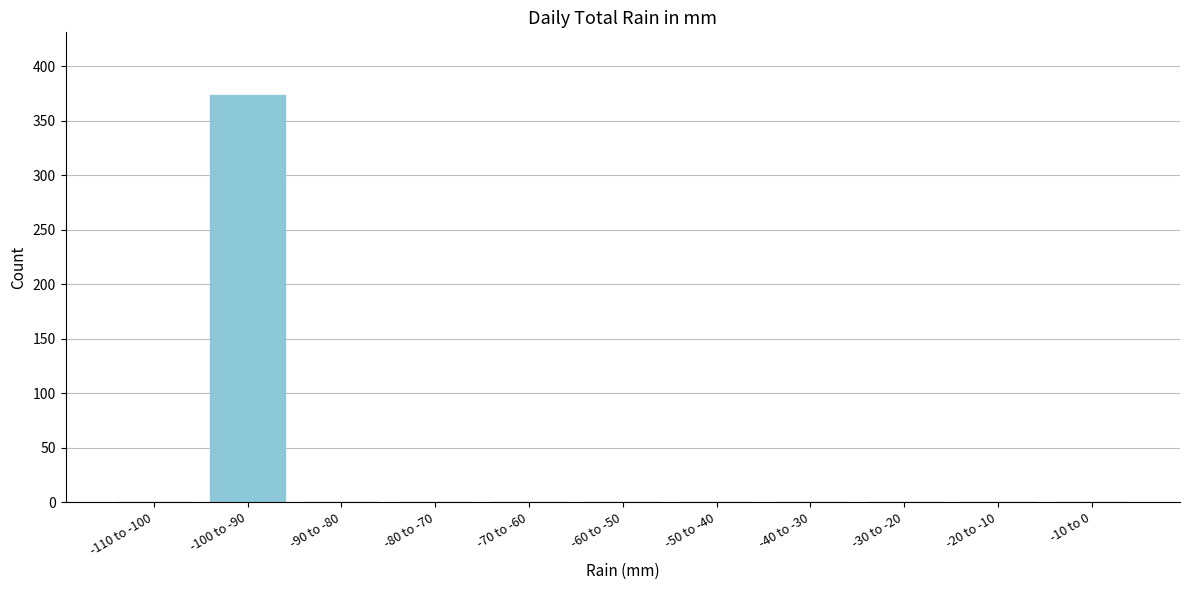

Reading left to right, list all the values displayed in this chart.

-110 to -100=0	-100 to -90=374	-90 to -80=0	-80 to -70=0	-70 to -60=0	-60 to -50=0	-50 to -40=0	-40 to -30=0	-30 to -20=0	-20 to -10=0	-10 to 0=0